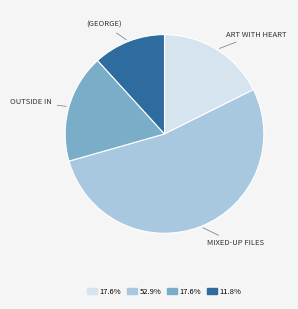

Does any single category account for the majority?

Yes